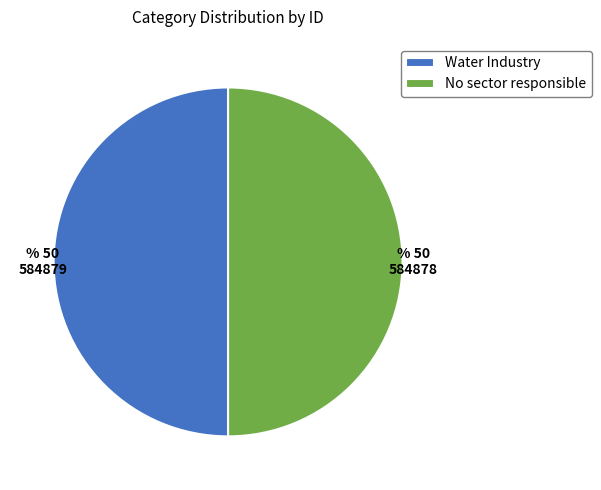

Approximately how many times larger is the value at No sector responsible compared to Water Industry?

1.0